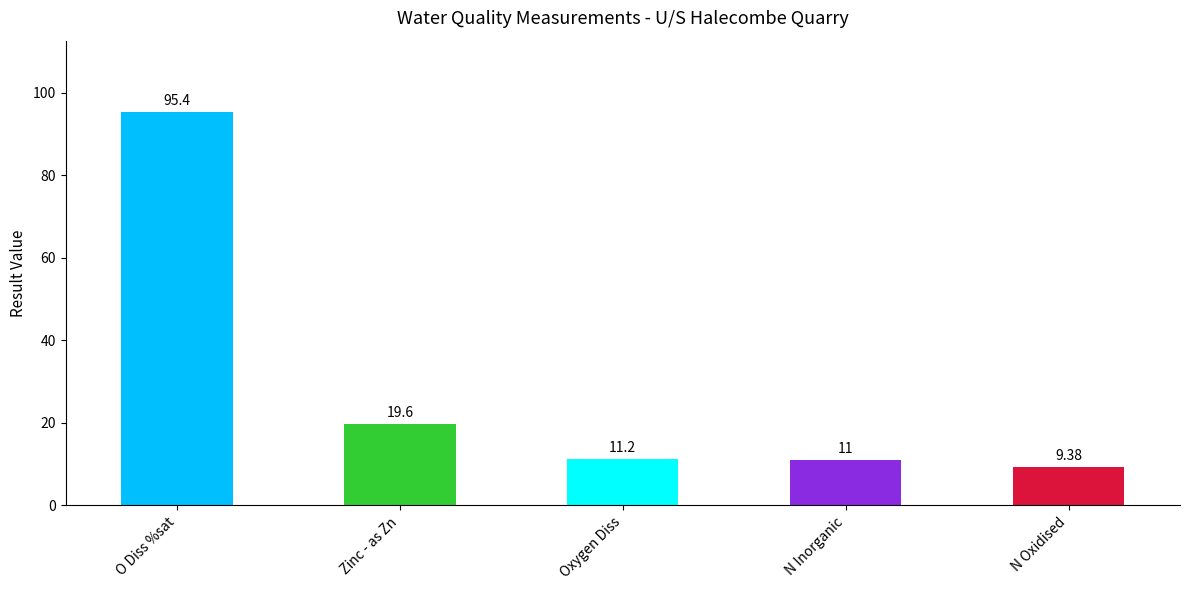

How many distinct data groups are displayed?

1